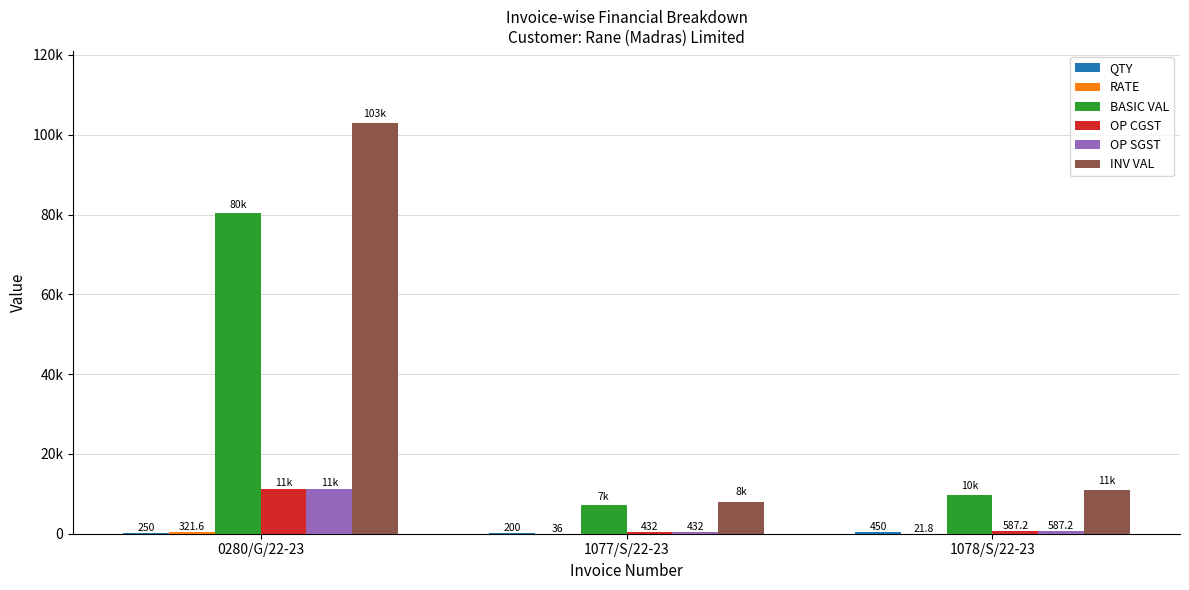

What is the value of the QTY bar at the 1st from the left?

250.0